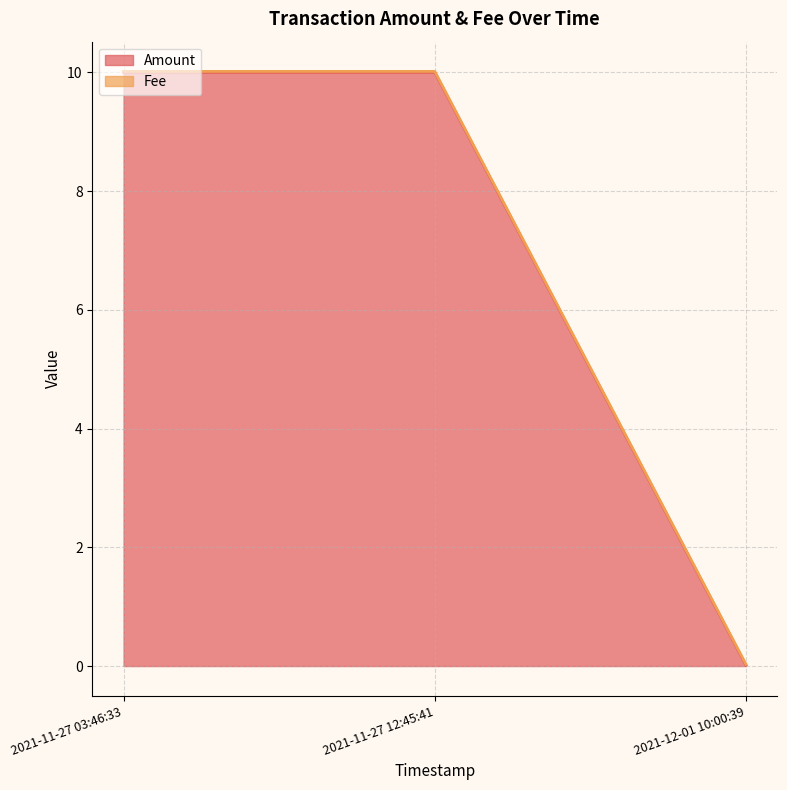

At which label is the value closest to 5?

2021-12-01 10:00:39